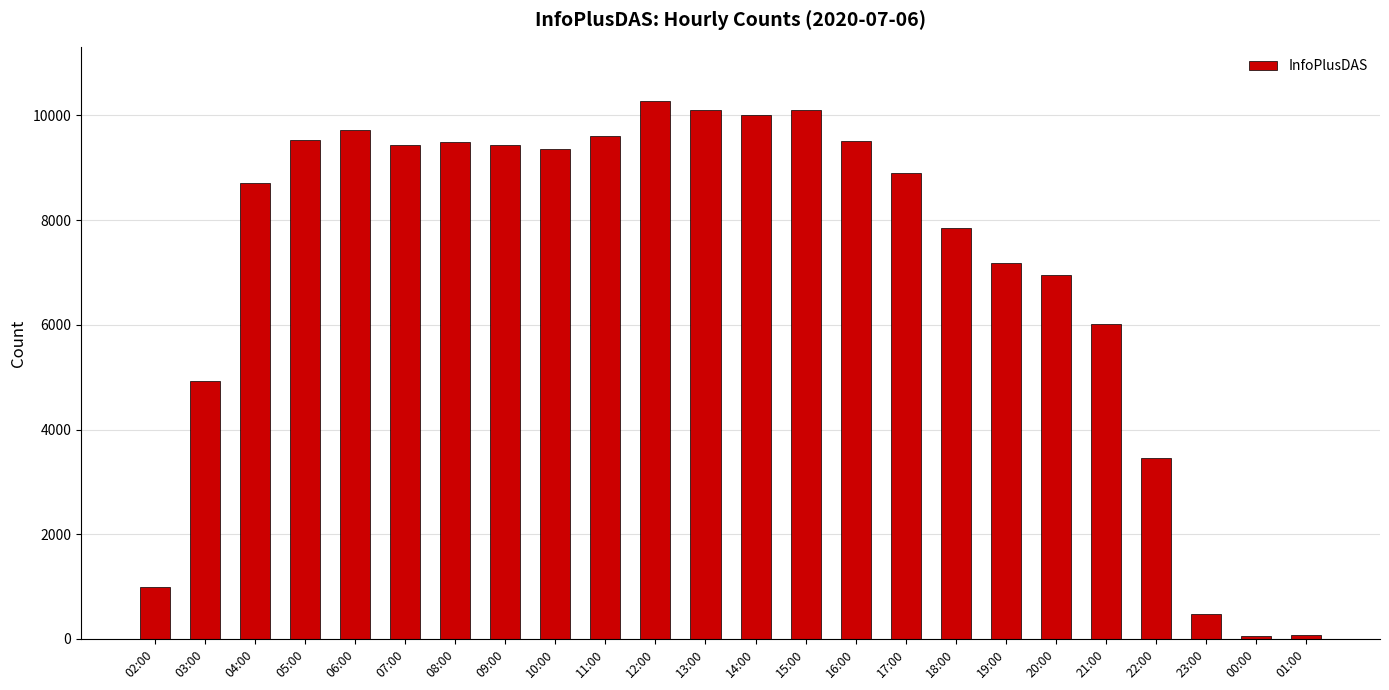

What is the difference between the maximum and minimum values?

10232